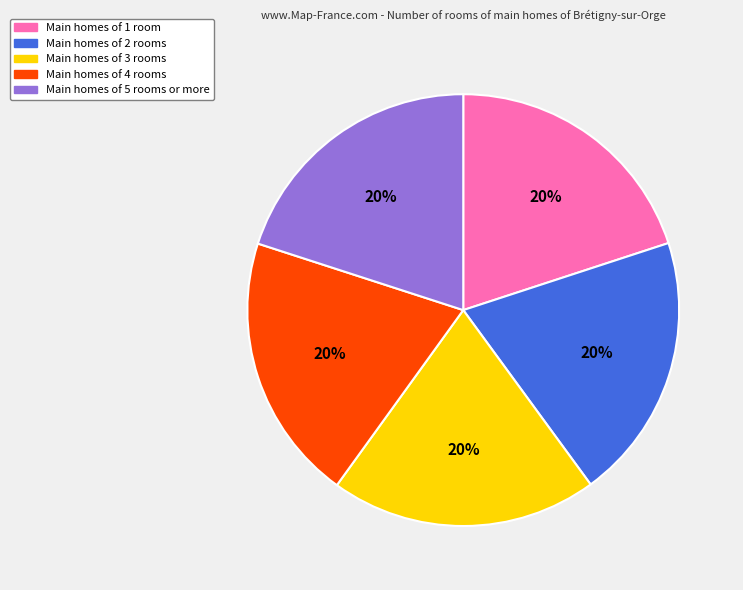

To the nearest percent, what is the average slice percentage?

20%